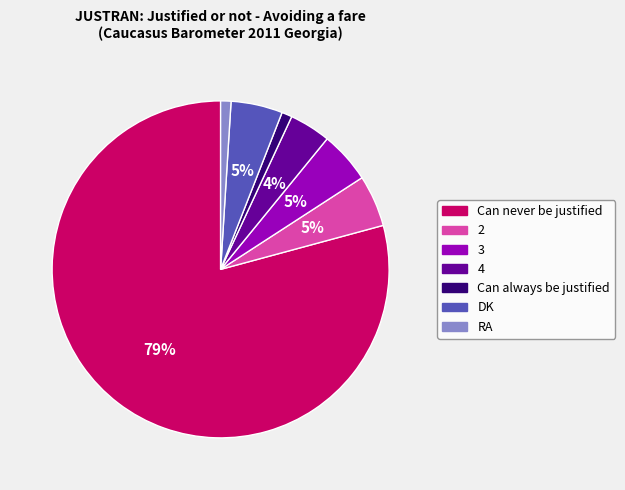

Is it true that Can never be justified is 90% of the pie?

False